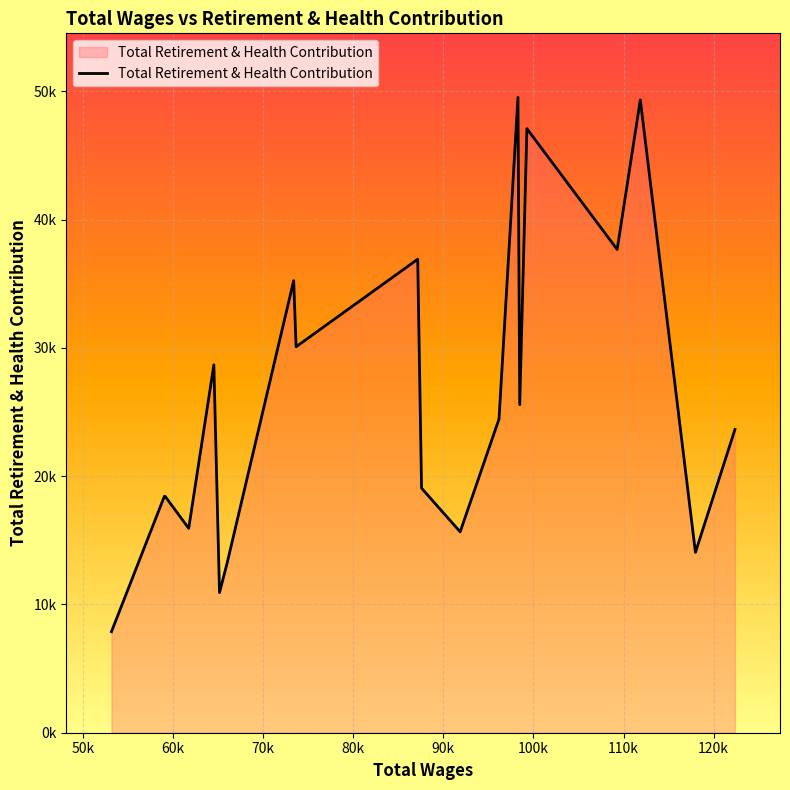

What is the minimum value shown in the chart?

7875